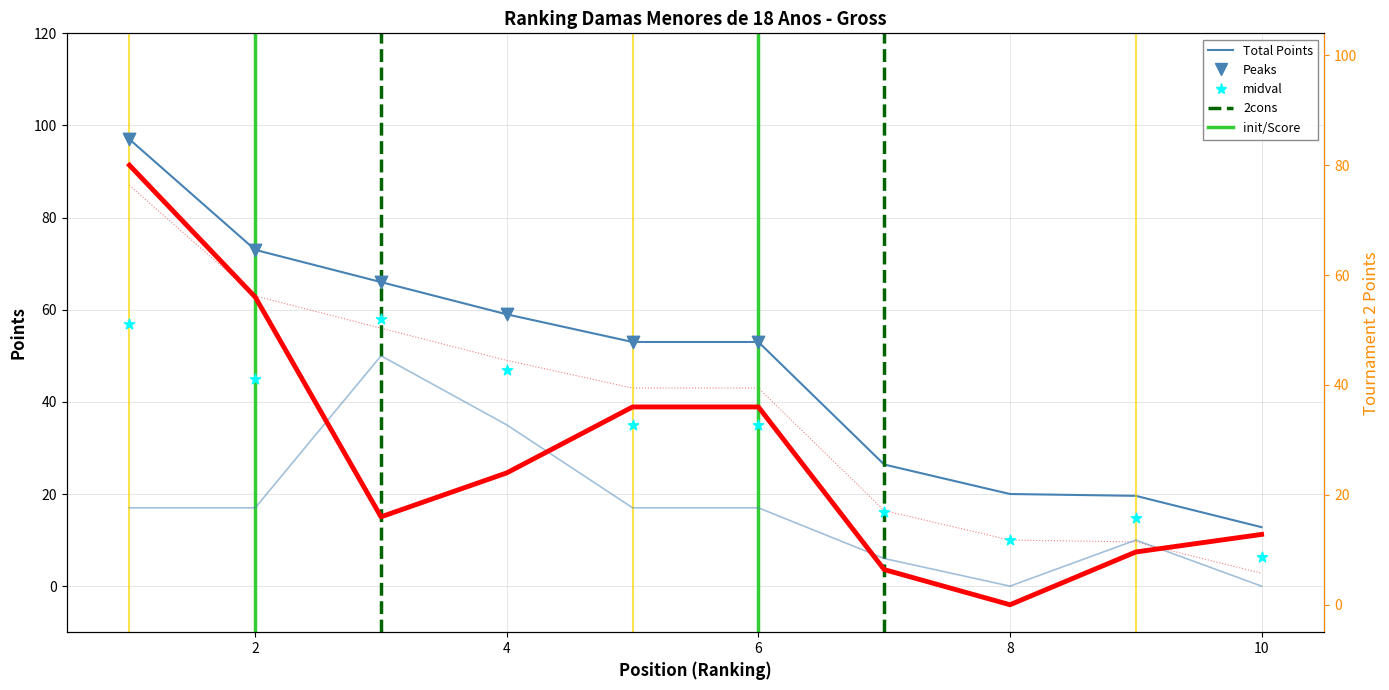

Is the value of Tournament 2 Points at CARRILLO ANA PAULA greater than the value of Tournament 1 Points at CAMERANESI CONSTANZA?

No